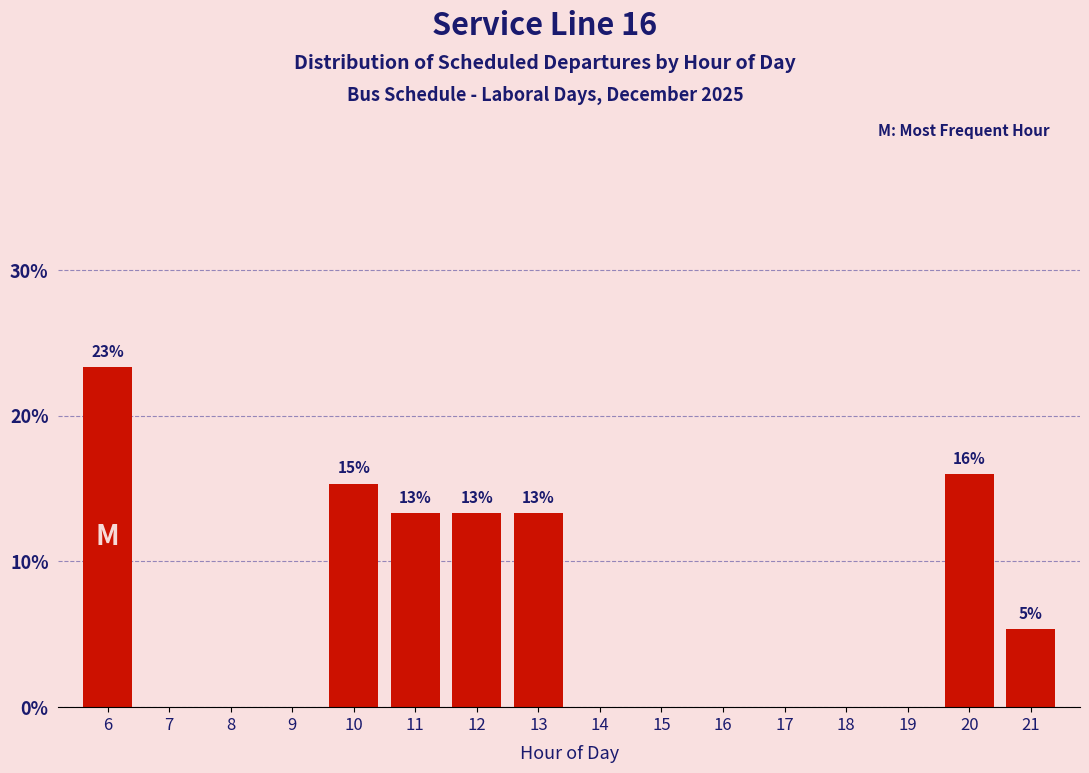

Reading left to right, list all the values displayed in this chart.

6=23.3	7=0.0	8=0.0	9=0.0	10=15.3	11=13.3	12=13.3	13=13.3	14=0.0	15=0.0	16=0.0	17=0.0	18=0.0	19=0.0	20=16.0	21=5.3